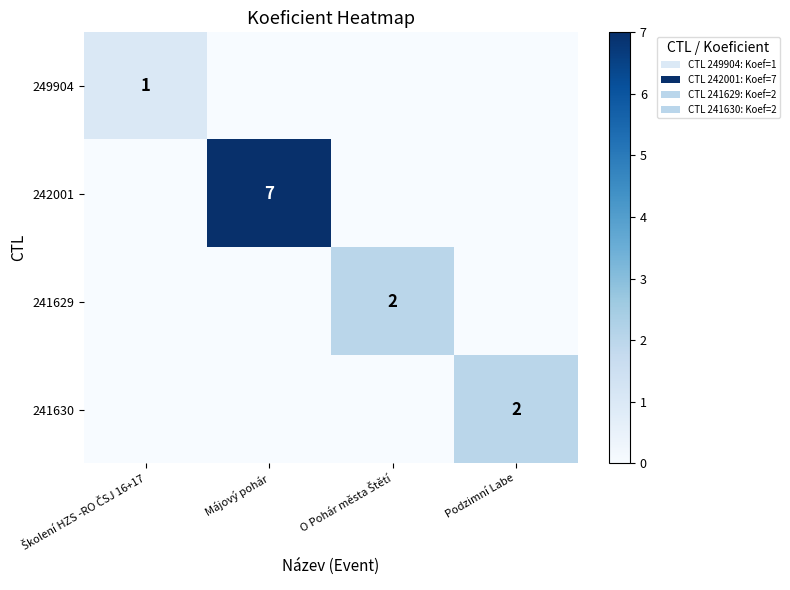

The 242001 series shows 7 at Májový pohár. True or false?

True